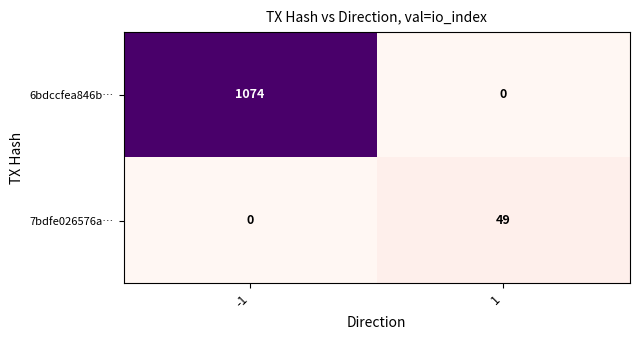

True or false: 7bdfe026576a… has a value of 0 at -1.

True